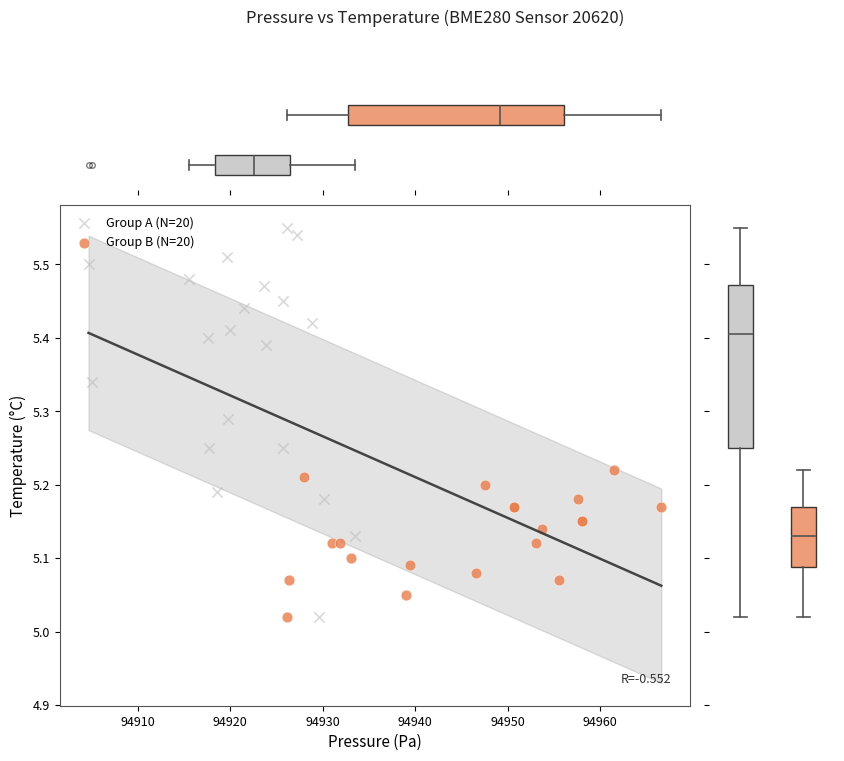

Which series has the largest Y range (max minus min)?

Group A (N=20)